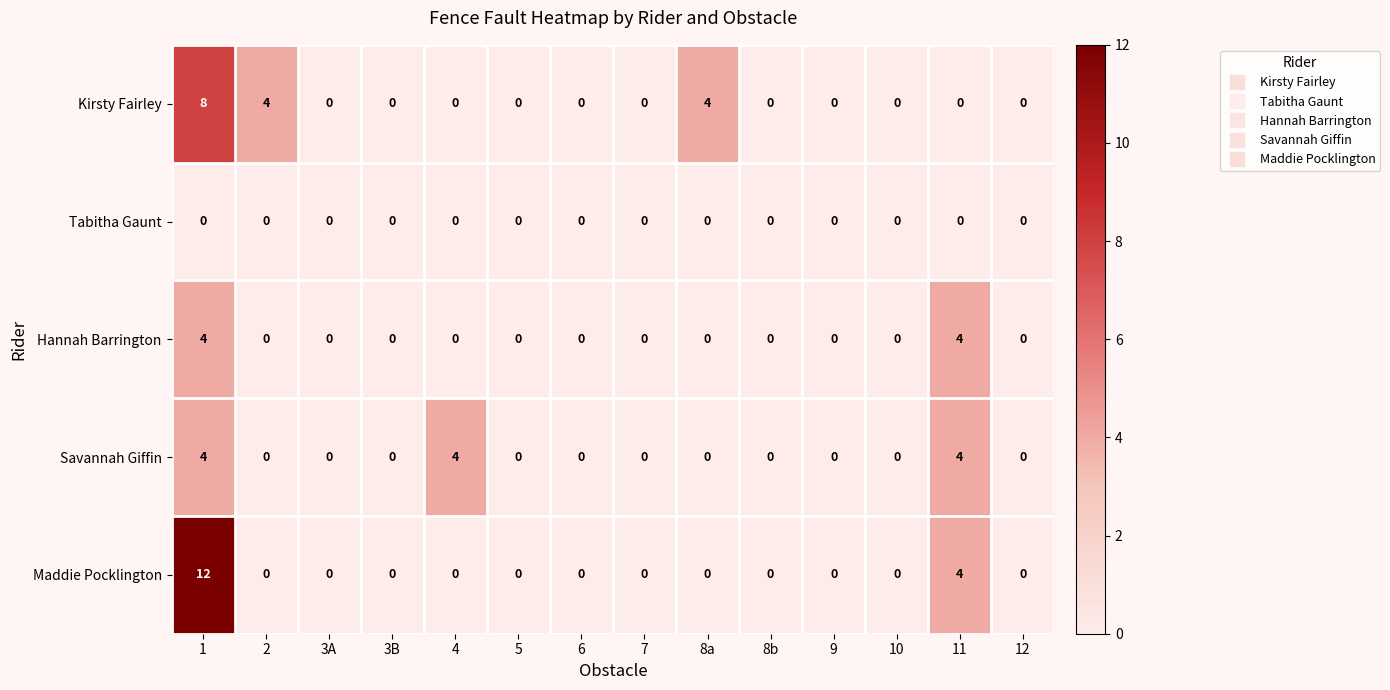

What is the sum of all Hannah Barrington values?

8